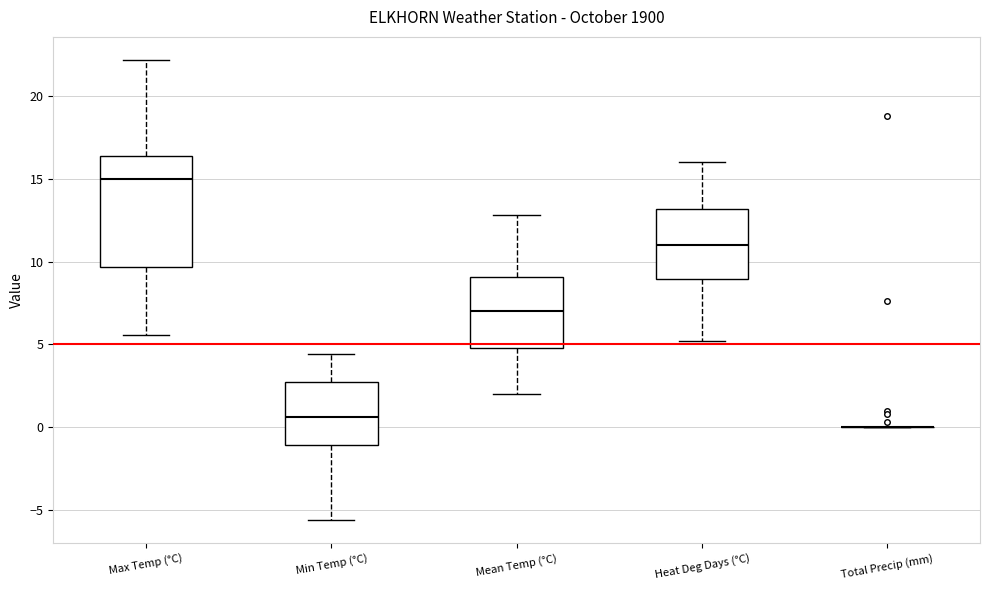

Reading left to right, transcribe this box plot: for each box, give where its median line is, the range the box spans, and where its two whiskers end, as read against the y-axis. The values are not printed on the chart, so give them approximately, as read against the axis.

Max Temp (°C): median 15.0, box 9.5 to 16.5, whiskers 5.5 to 22.0
Min Temp (°C): median 0.5, box -1.0 to 3.0, whiskers -5.5 to 4.5
Mean Temp (°C): median 7.0, box 5.0 to 9.0, whiskers 2.0 to 13.0
Heat Deg Days (°C): median 11.0, box 9.0 to 13.0, whiskers 5.0 to 16.0
Total Precip (mm): box collapsed to a line at 0.0, whiskers 0.0 to 0.0